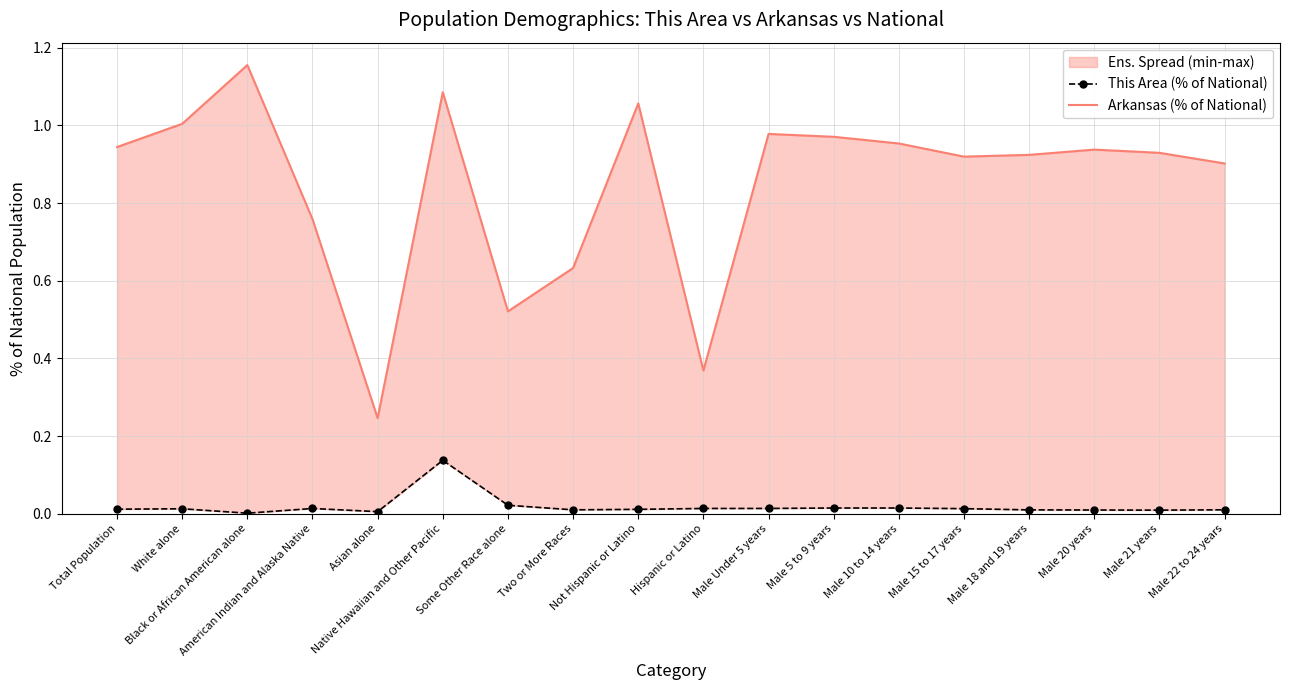

Reading right to left, transcribe all the data shown in this chart.

This Area (% of National): Male 22 to 24 years=0.0	Male 21 years=0.0	Male 20 years=0.0	Male 18 and 19 years=0.0	Male 15 to 17 years=0.0	Male 10 to 14 years=0.0	Male 5 to 9 years=0.0	Male Under 5 years=0.0	Hispanic or Latino=0.0	Not Hispanic or Latino=0.0	Two or More Races=0.0	Some Other Race alone=0.0	Native Hawaiian and Other Pacific=0.1	Asian alone=0.0	American Indian and Alaska Native=0.0	Black or African American alone=0.0	White alone=0.0	Total Population=0.0
Arkansas (% of National): Male 22 to 24 years=0.9	Male 21 years=0.9	Male 20 years=0.9	Male 18 and 19 years=0.9	Male 15 to 17 years=0.9	Male 10 to 14 years=1.0	Male 5 to 9 years=1.0	Male Under 5 years=1.0	Hispanic or Latino=0.4	Not Hispanic or Latino=1.1	Two or More Races=0.6	Some Other Race alone=0.5	Native Hawaiian and Other Pacific=1.1	Asian alone=0.2	American Indian and Alaska Native=0.8	Black or African American alone=1.2	White alone=1.0	Total Population=0.9